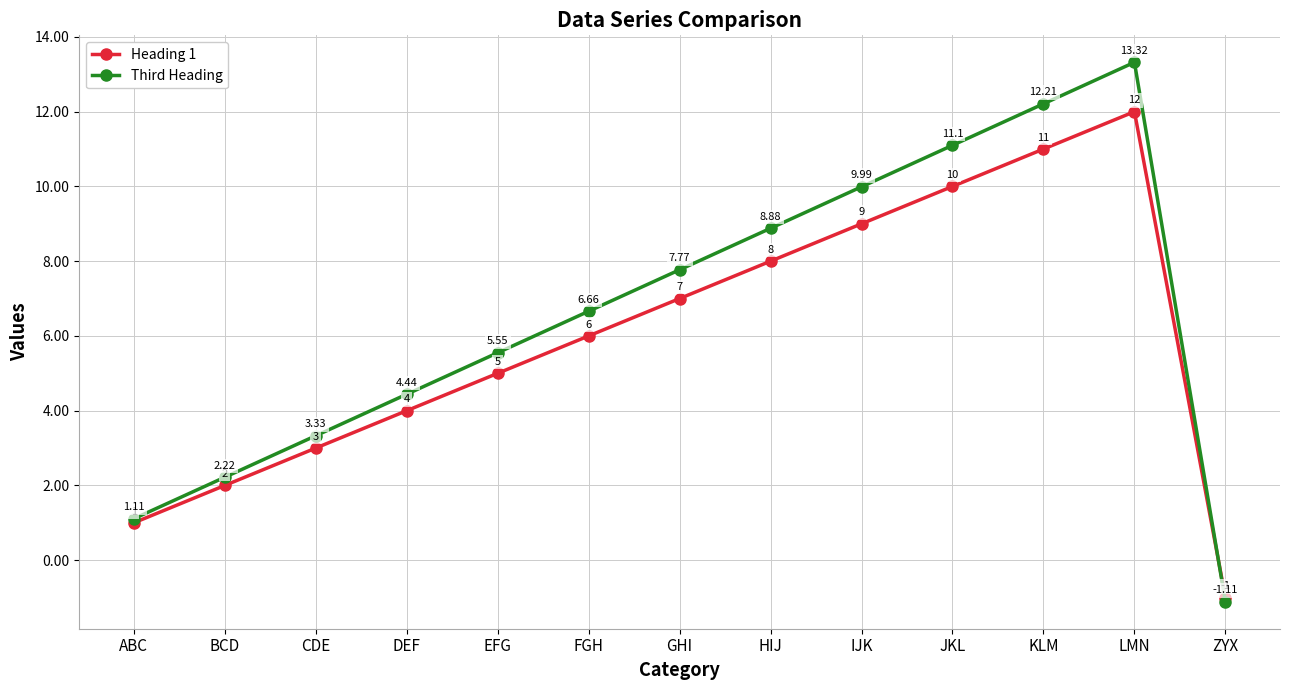

Which category has the highest value in the Third Heading series?

LMN